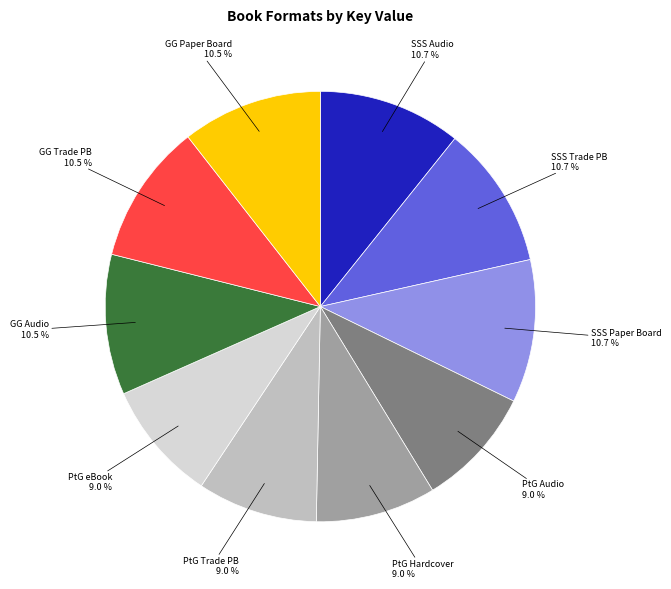

Is there a majority slice in this chart?

No